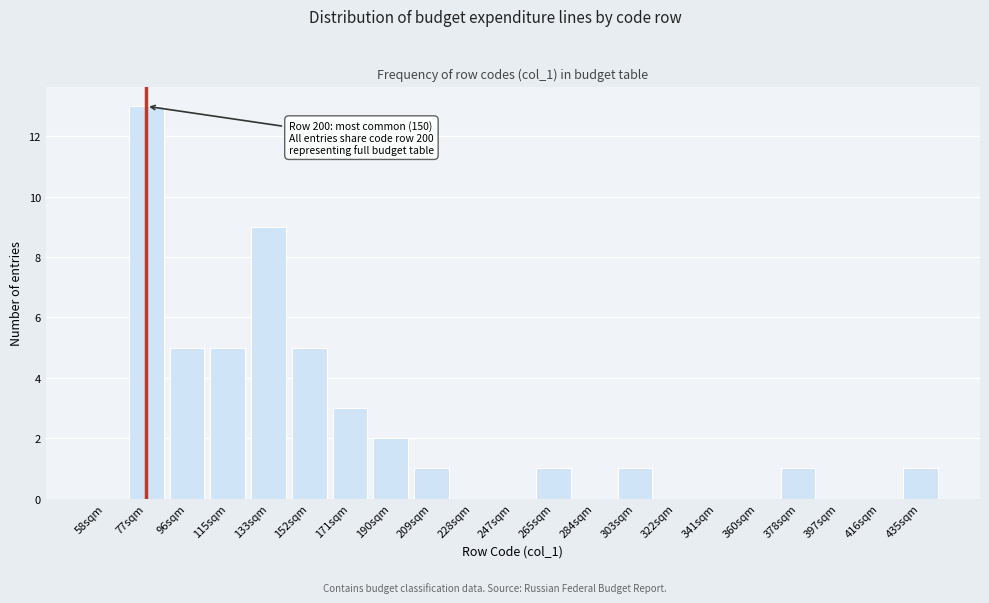

Reading left to right, what are all the values shown in this chart?

58sqm=0	77sqm=13	96sqm=5	115sqm=5	133sqm=9	152sqm=5	171sqm=3	190sqm=2	209sqm=1	228sqm=0	247sqm=0	265sqm=1	284sqm=0	303sqm=1	322sqm=0	341sqm=0	360sqm=0	378sqm=1	397sqm=0	416sqm=0	435sqm=1